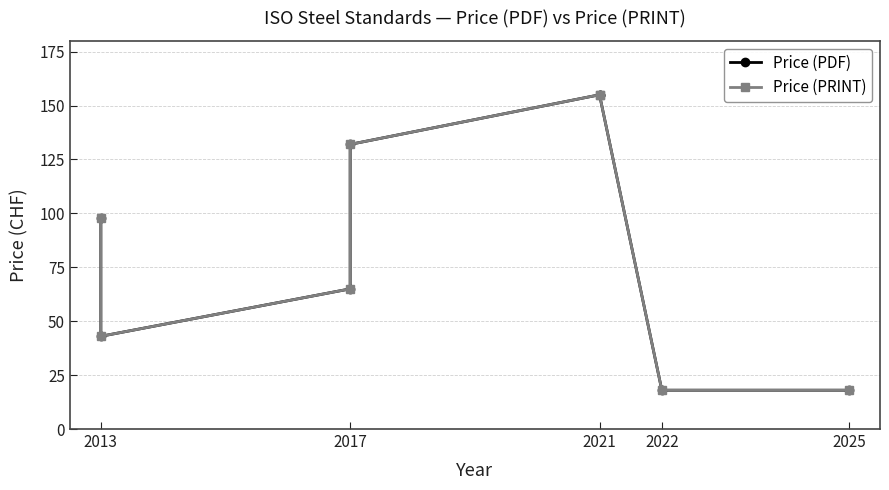

True or false: Price (PDF) and Price (PRINT) intersect in this chart.

False